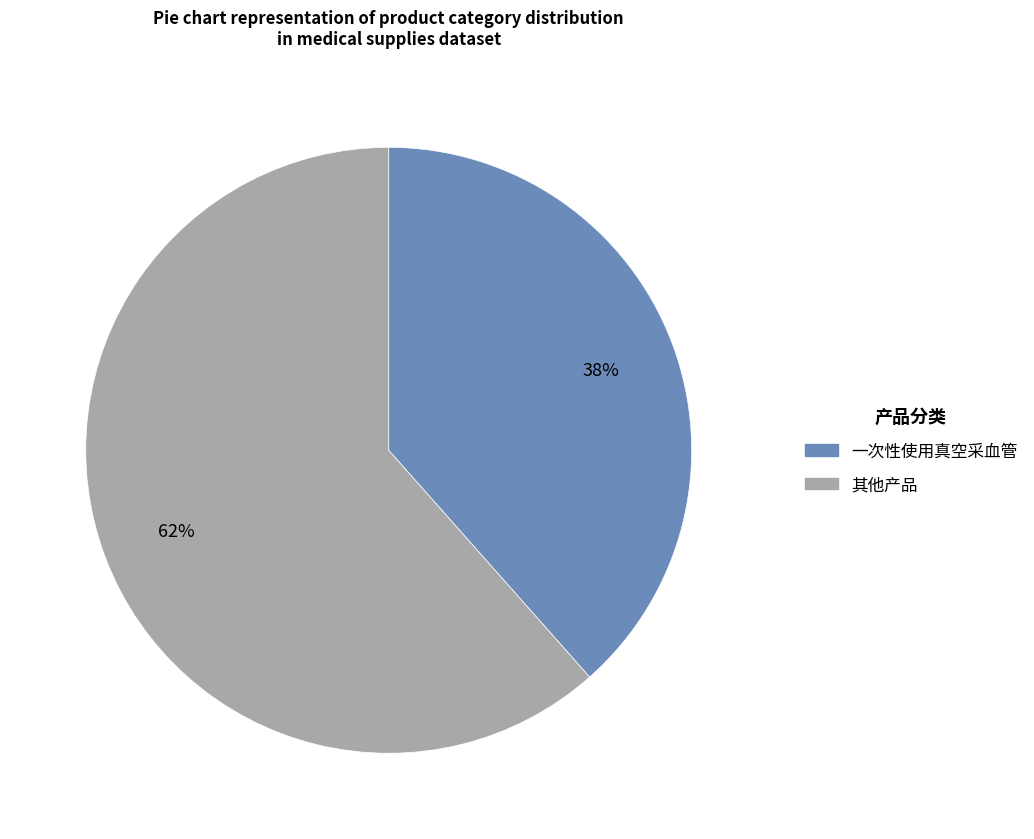

Is there any slice that represents more than half of the pie?

Yes